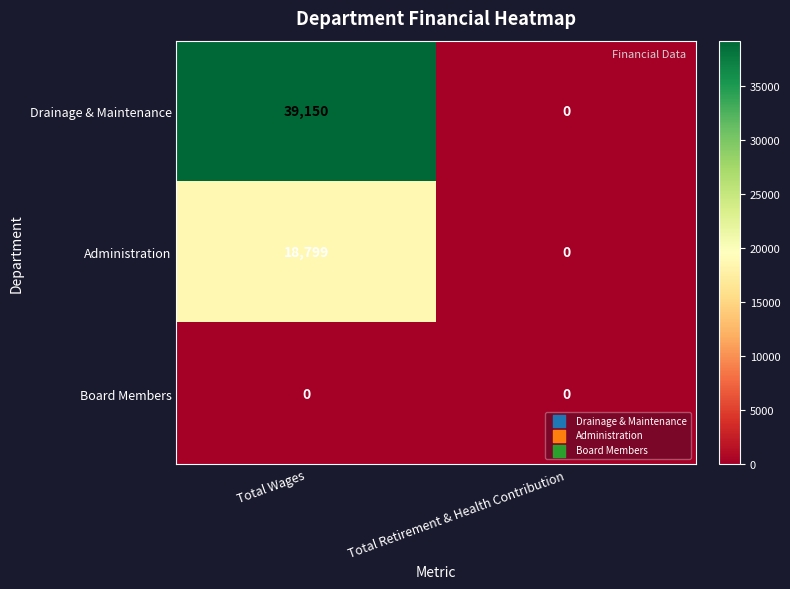

Which category has the highest value in the Administration series?

Total Wages